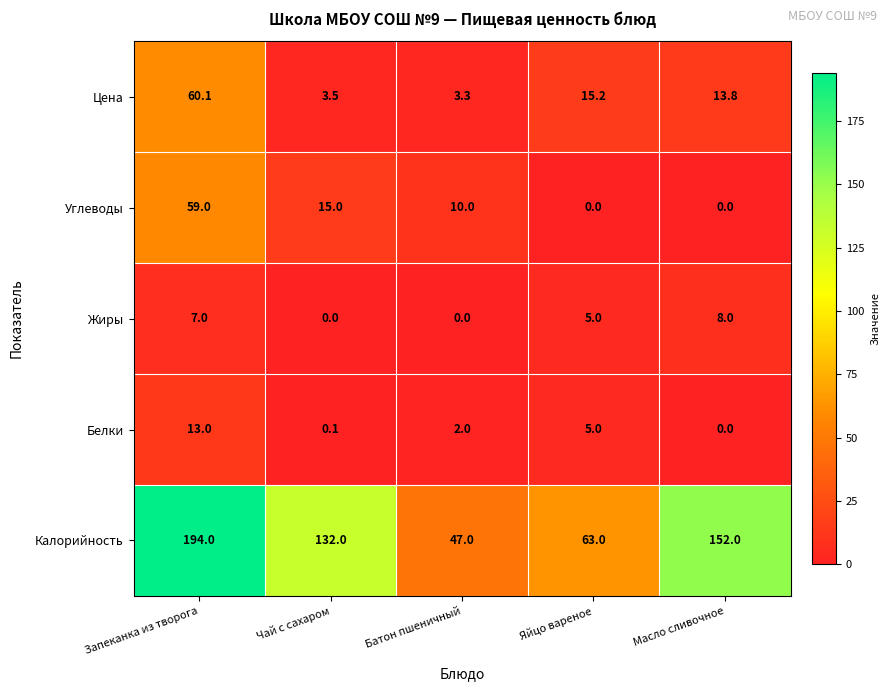

Between Запеканка из творога and Батон пшеничный, which series saw the biggest shift?

Калорийность